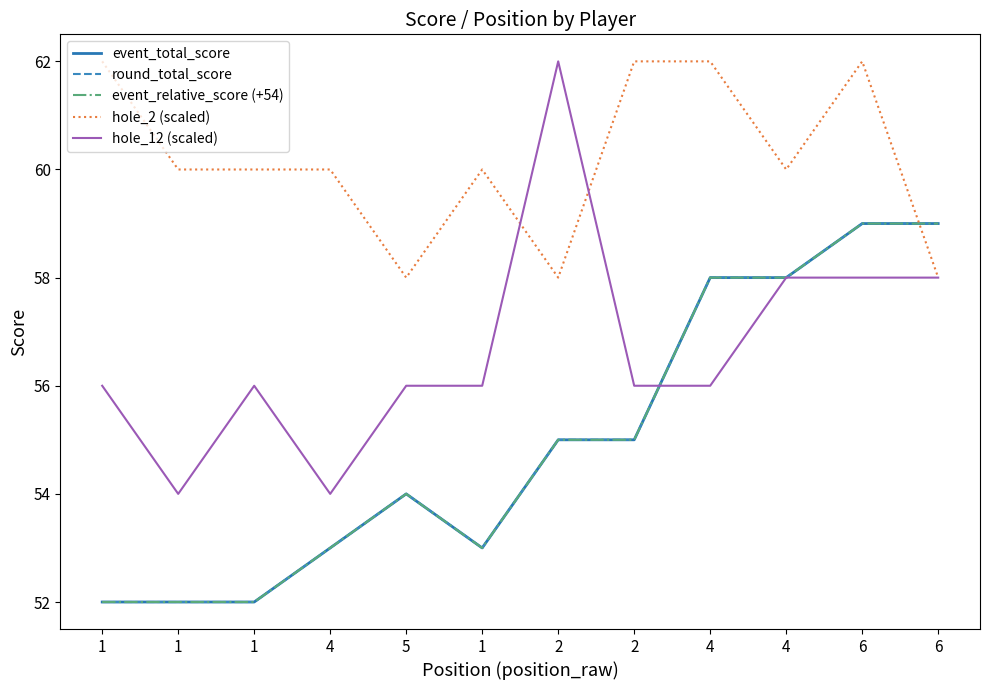

Reading left to right, extract all data points from this chart.

event_total_score: 1=52	1=52	1=52	4=53	5=54	1=53	2=55	2=55	4=58	4=58	6=59	6=59
round_total_score: 1=52	1=52	1=52	4=53	5=54	1=53	2=55	2=55	4=58	4=58	6=59	6=59
event_relative_score (+54): 1=52	1=52	1=52	4=53	5=54	1=53	2=55	2=55	4=58	4=58	6=59	6=59
hole_2 (scaled): 1=62	1=60	1=60	4=60	5=58	1=60	2=58	2=62	4=62	4=60	6=62	6=58
hole_12 (scaled): 1=56	1=54	1=56	4=54	5=56	1=56	2=62	2=56	4=56	4=58	6=58	6=58